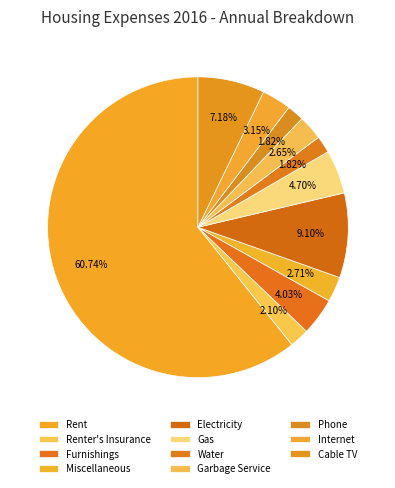

How many slices are in this pie chart?

11